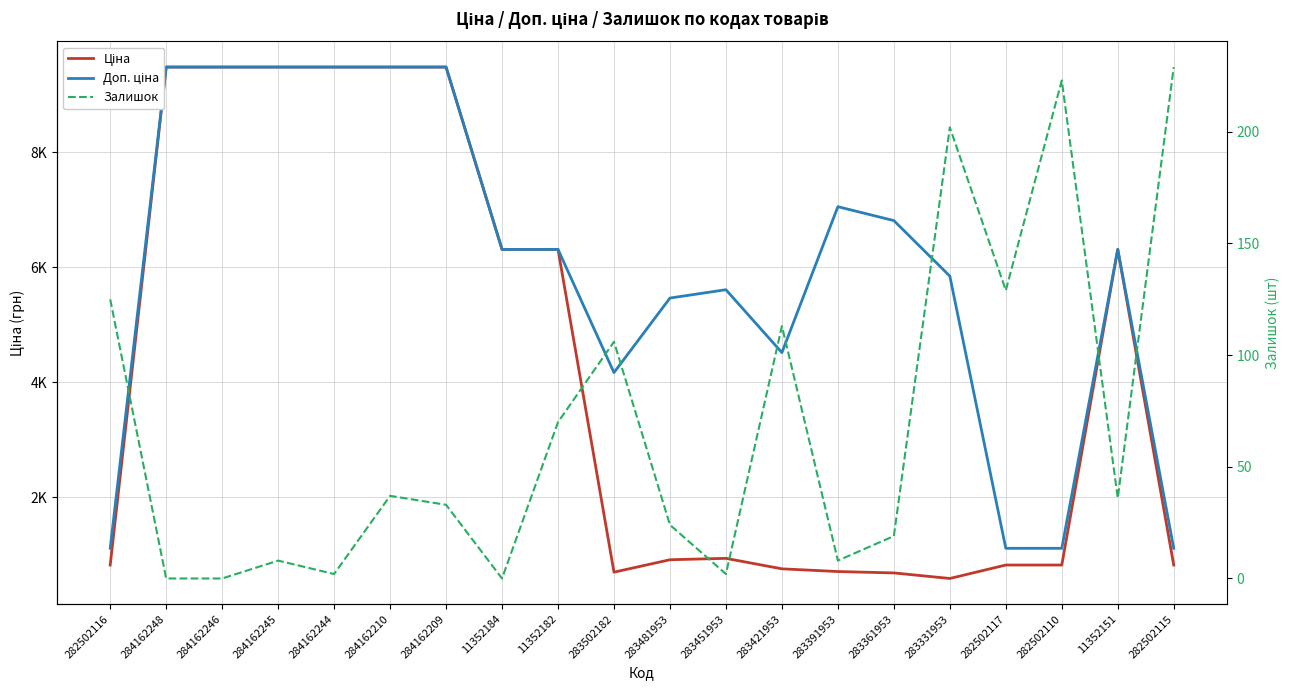

True or false: Доп. ціна and Ціна intersect in this chart.

False